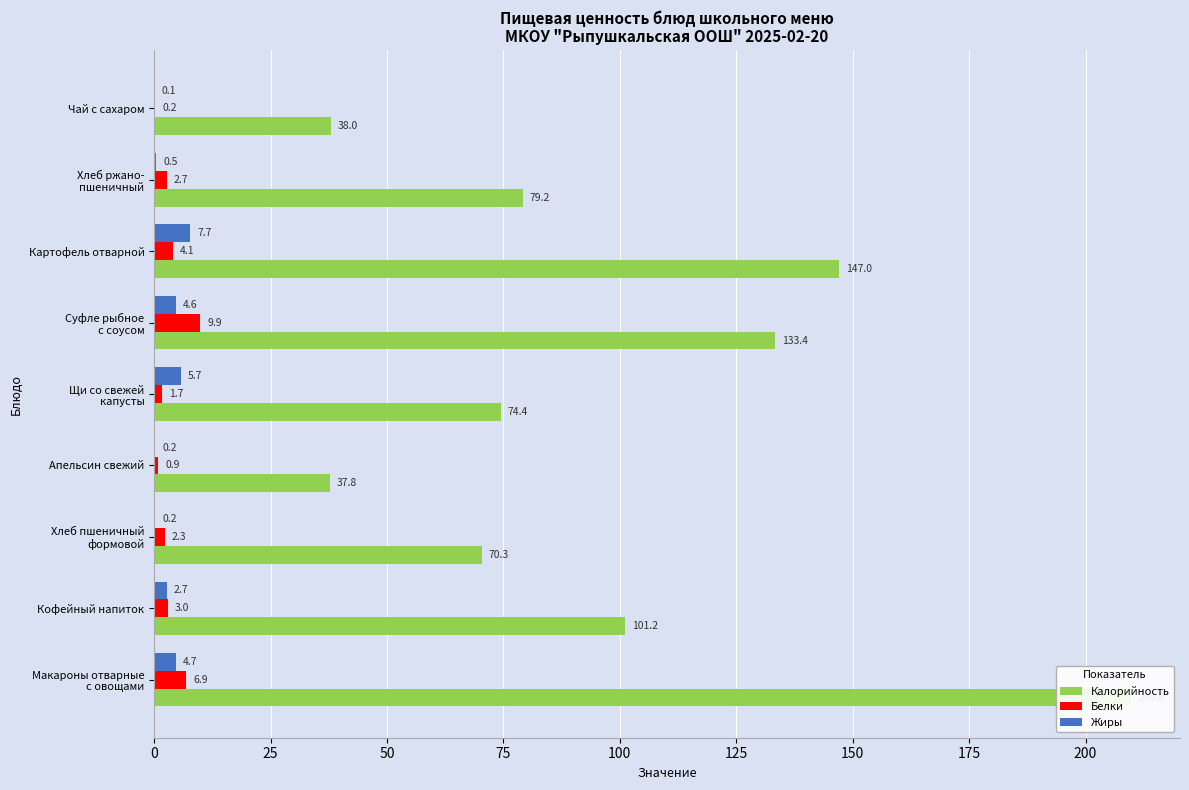

The value of Калорийность at Макароны отварные с овощами is 209.8. True or false?

True